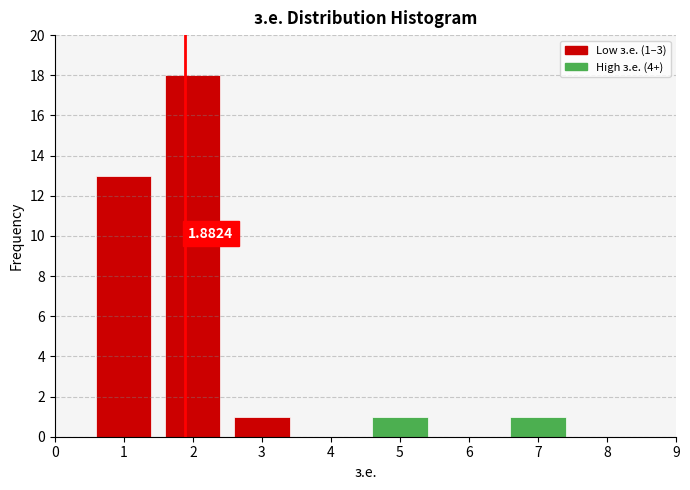

Over which range of the x-axis is the bar tallest?

1.5 to 2.5